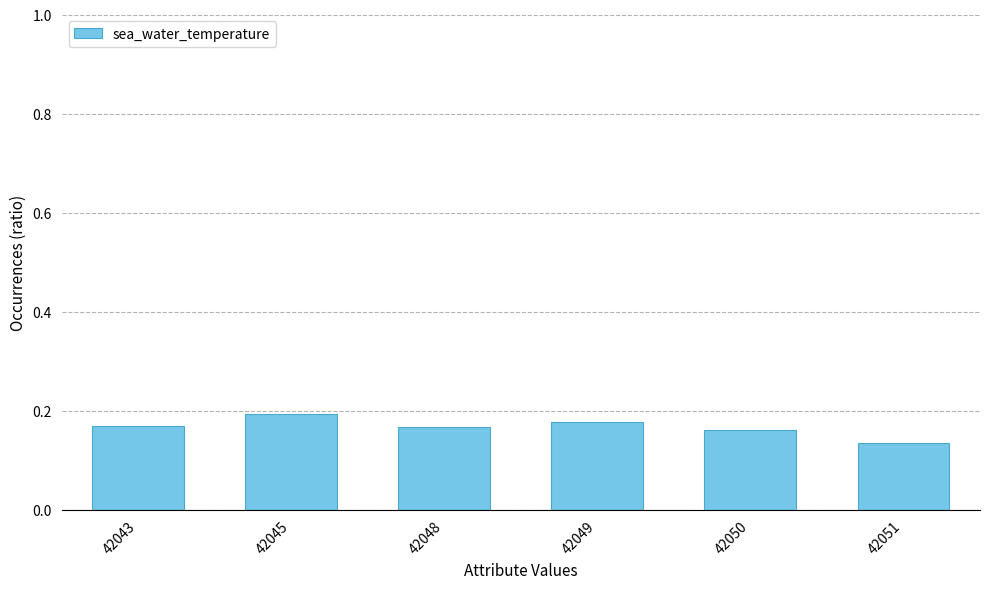

How many values are between 0 and 1?

6